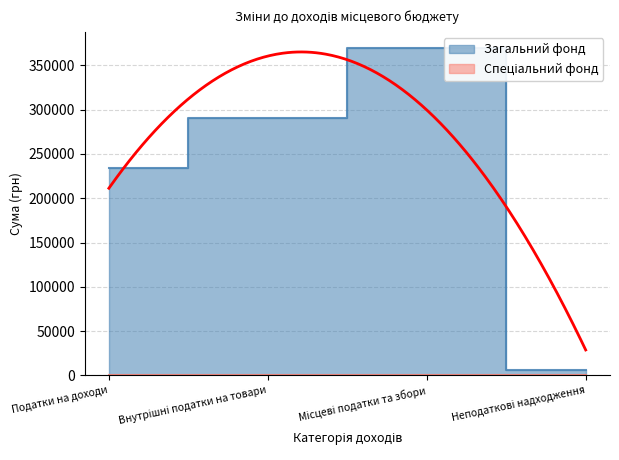

Reading left to right, transcribe all the data shown in this chart.

234385	291000	369000	5615